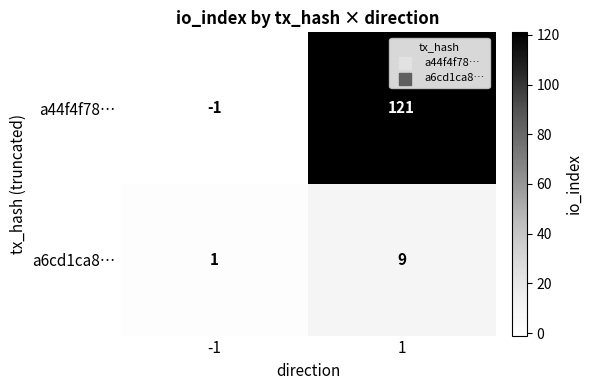

How many data points does each series have?

2